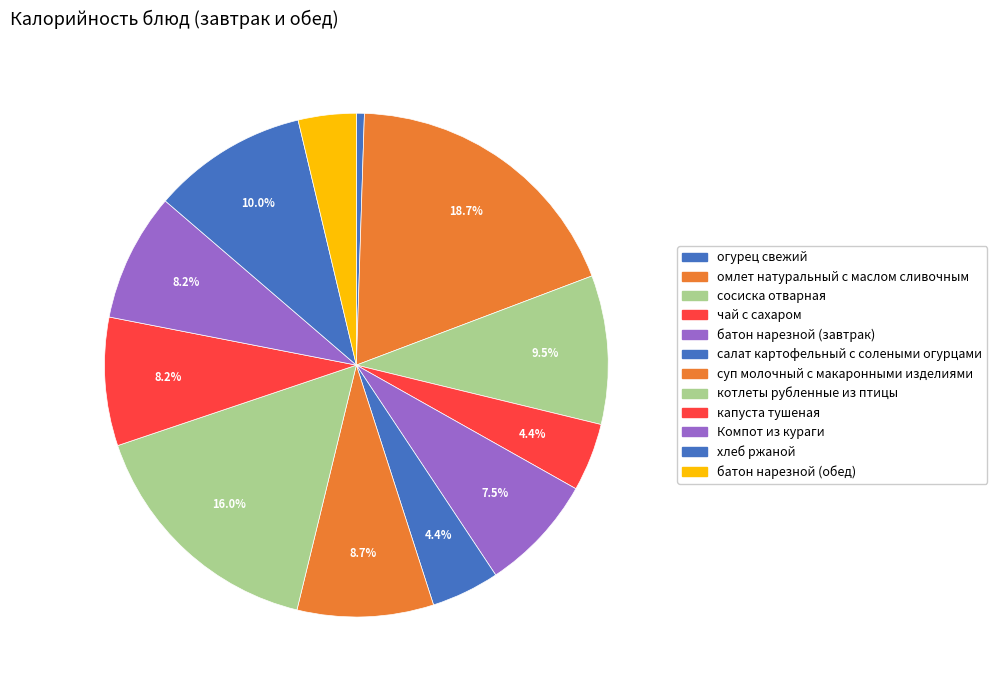

How many segments does this pie chart have?

12